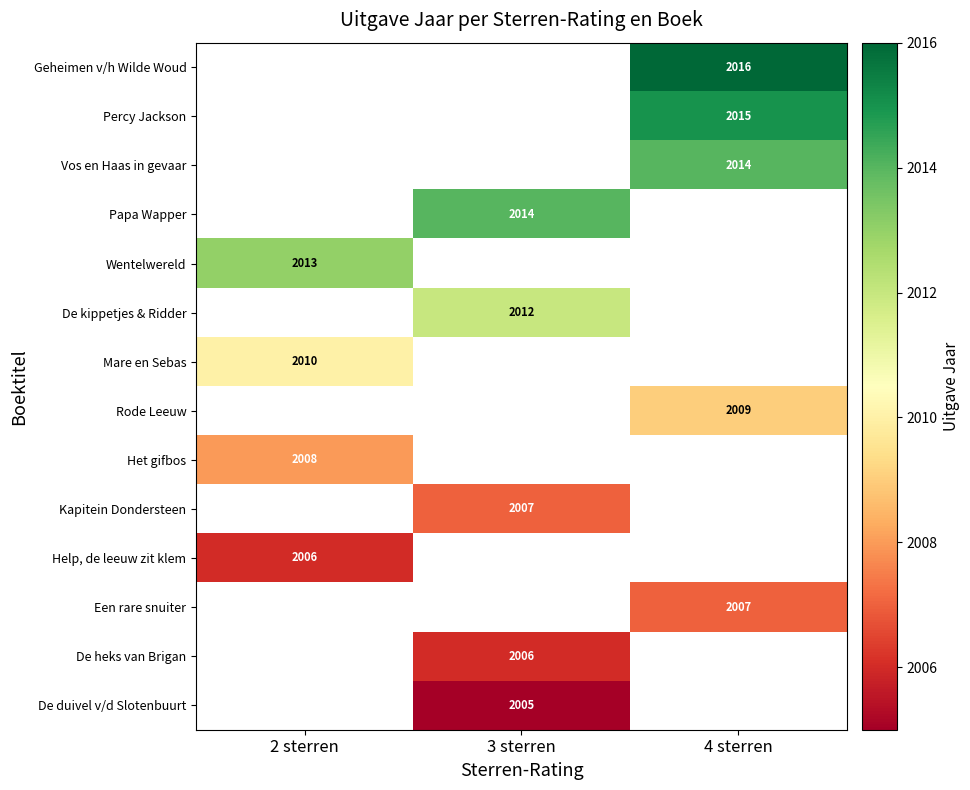

What is the maximum value for Het gifbos?

2008.0